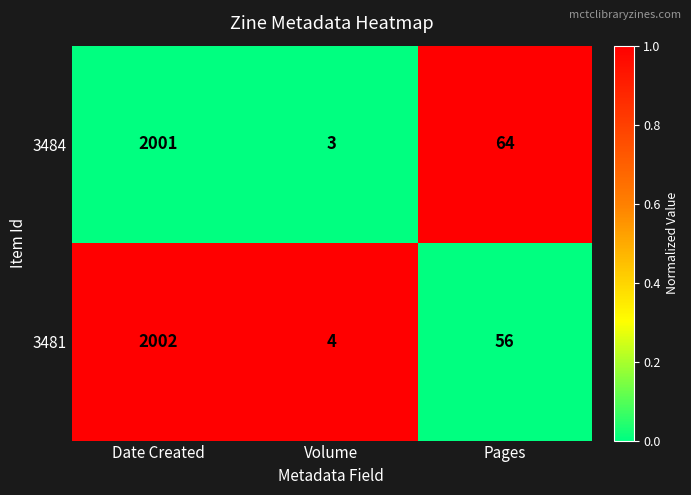

At which category does the chart reach its peak across all series?

Date Created